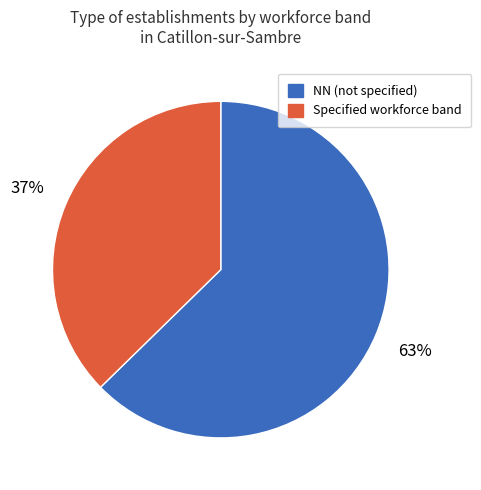

Which slice represents more than half of the pie?

NN (not specified)